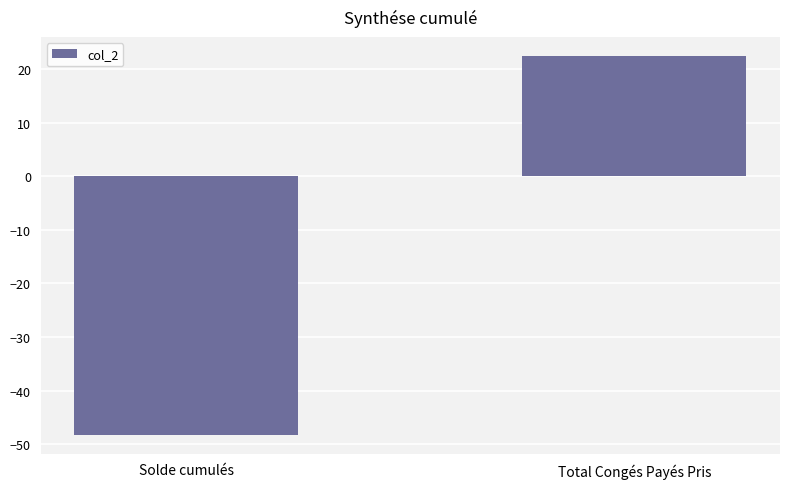

How many series are shown in this chart?

1